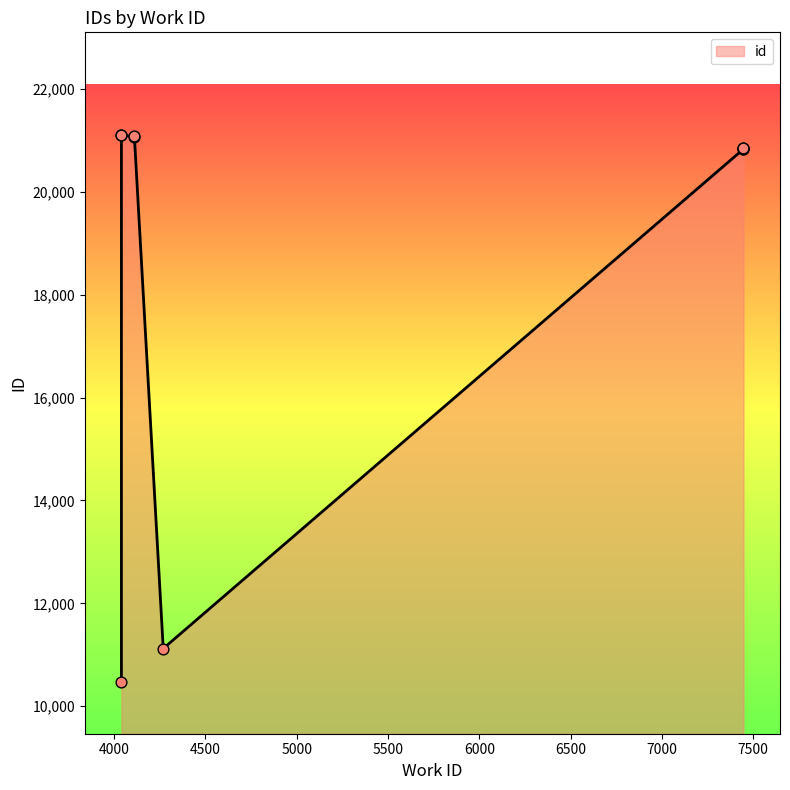

Approximately how many times larger is the value at 4040 compared to 4269?

0.9